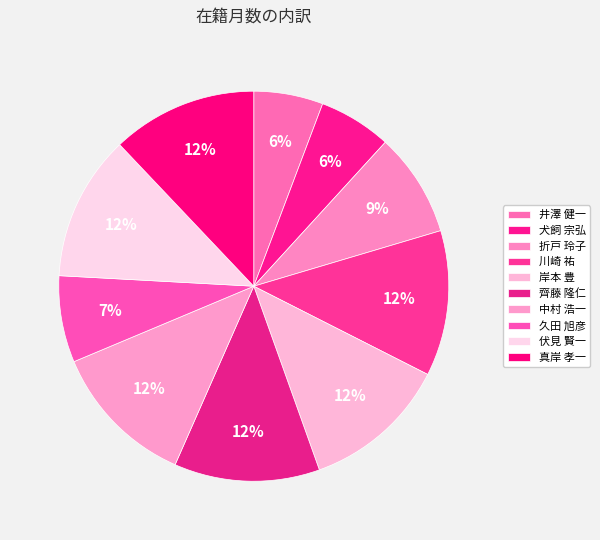

What percentage is the 折戸 玲子 slice, to the nearest percent?

9%